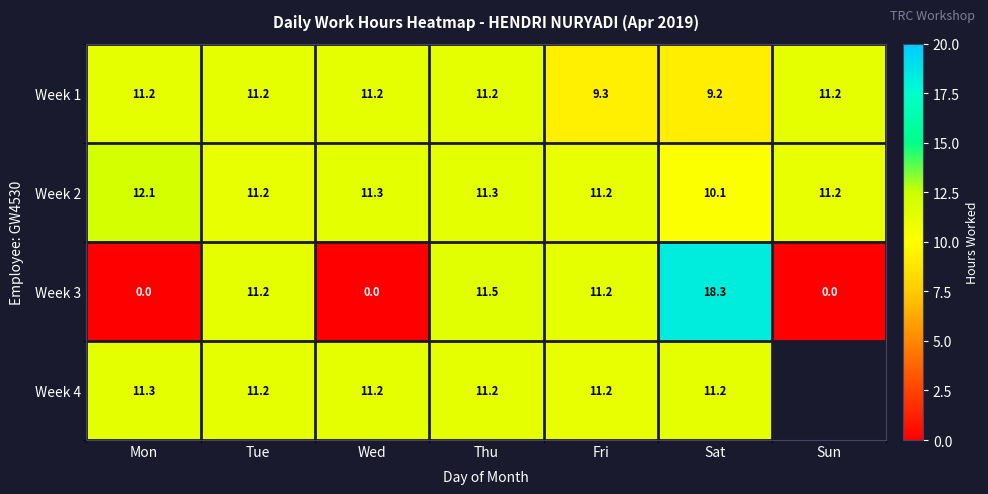

What is the total value across all series at Thu?

45.2